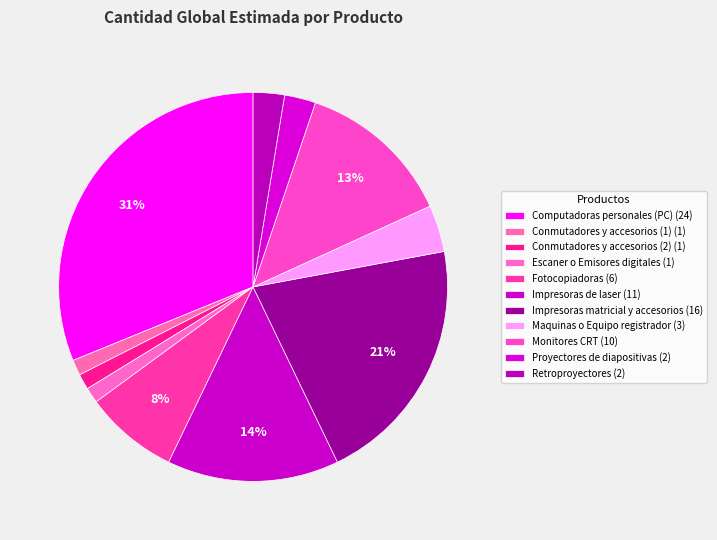

True or false: Impresoras matricial y accesorios accounts for 21% of the total.

True